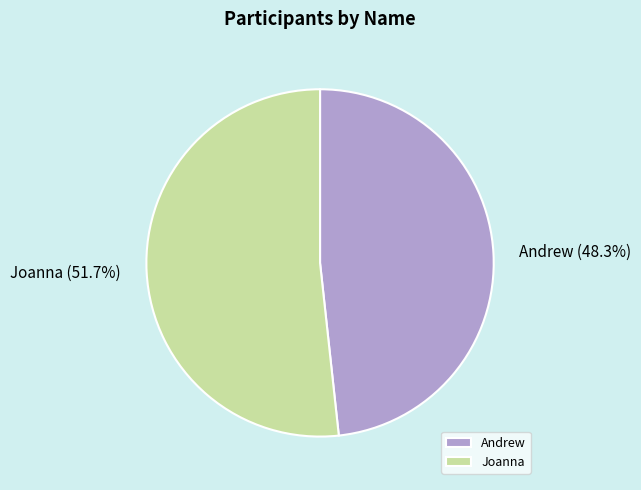

What is the ratio of the value at Joanna to the value at Andrew?

1.1